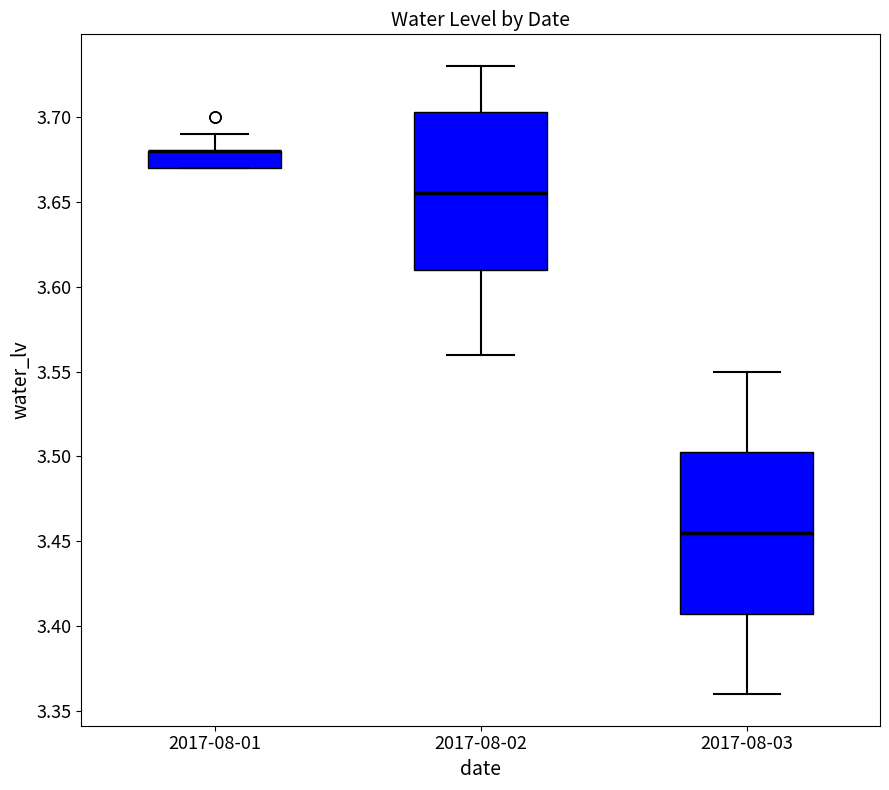

Reading left to right, transcribe this box plot: for each box, give where its median line is, the range the box spans, and where its two whiskers end, as read against the y-axis. The values are not printed on the chart, so give them approximately, as read against the axis.

2017-08-01: median 3.680 (drawn on the box's upper edge), box 3.670 to 3.680, whiskers 3.670 to 3.690
2017-08-02: median 3.655, box 3.610 to 3.705, whiskers 3.560 to 3.730
2017-08-03: median 3.455, box 3.410 to 3.505, whiskers 3.360 to 3.550